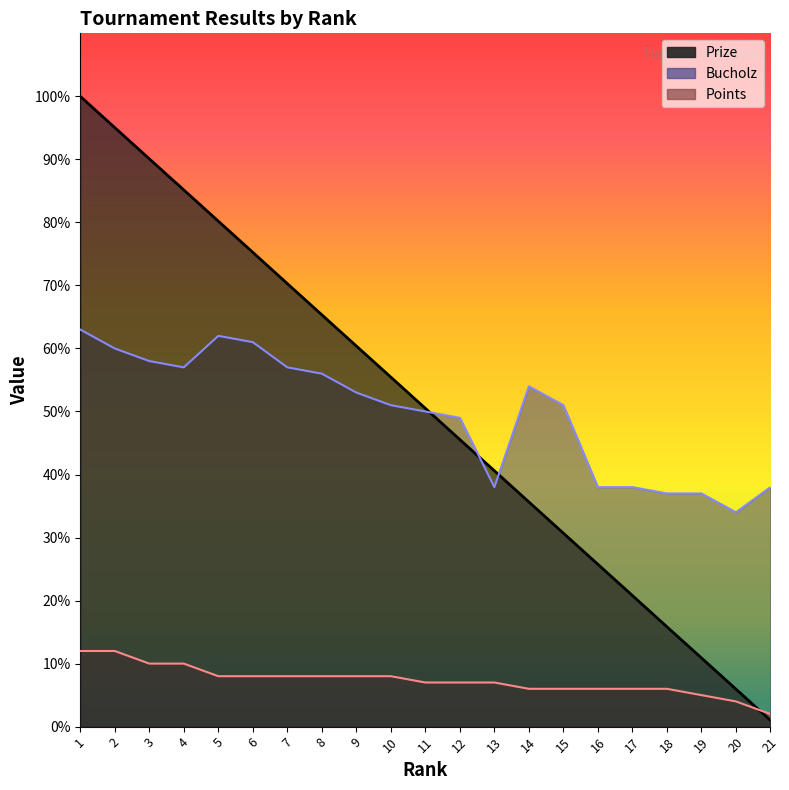

What is the highest value of the Points series?

12.0